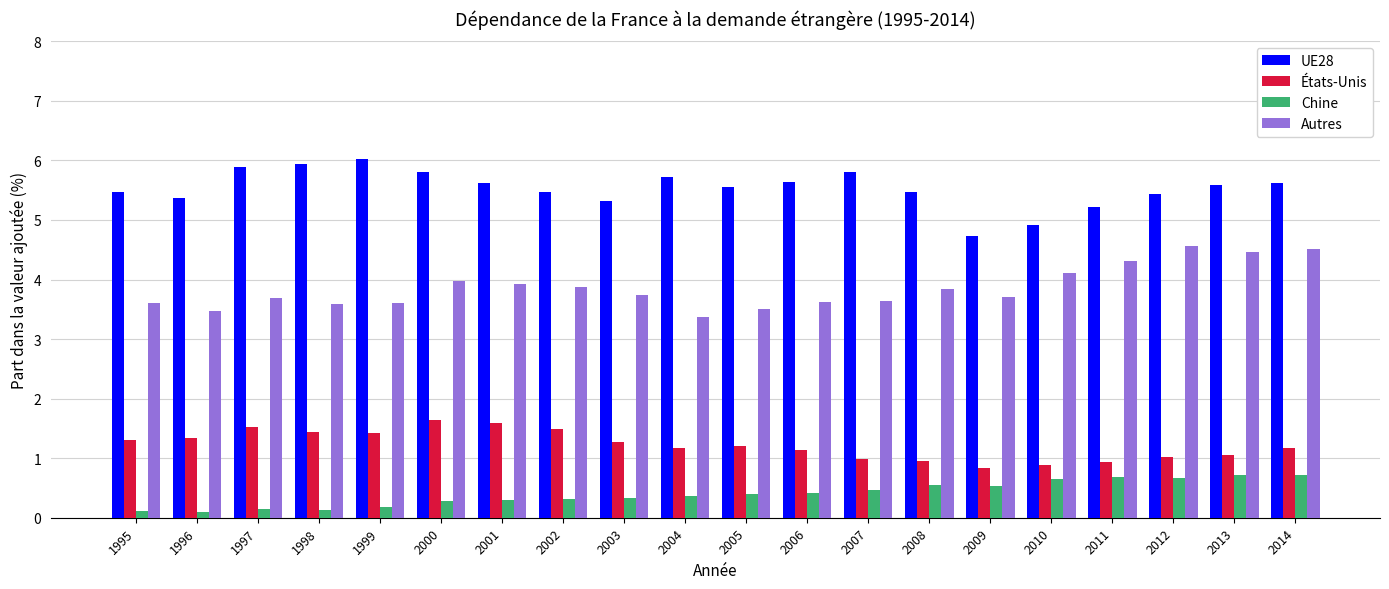

List the series in order of their overall mean, highest first.

UE28, Autres, États-Unis, Chine